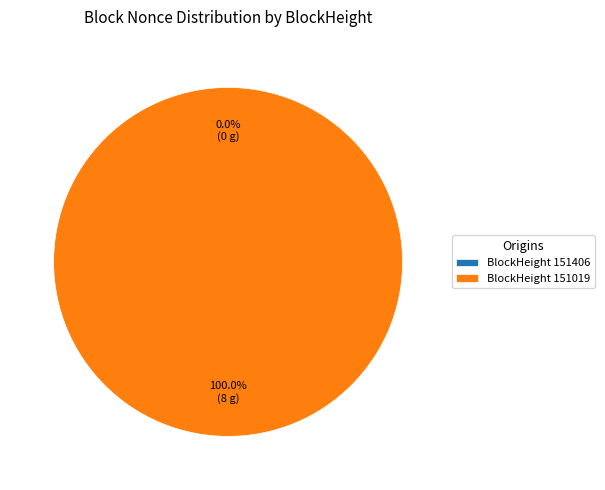

The 151406 slice represents 9% of the pie. True or false?

False